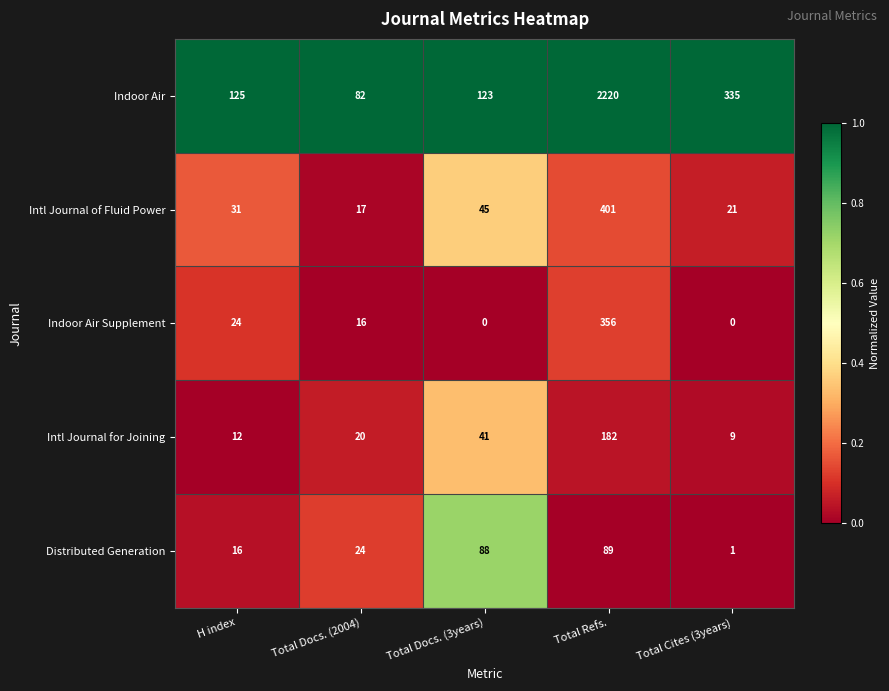

Is it true that Indoor Air equals 134 at Total Docs. (2004)?

False